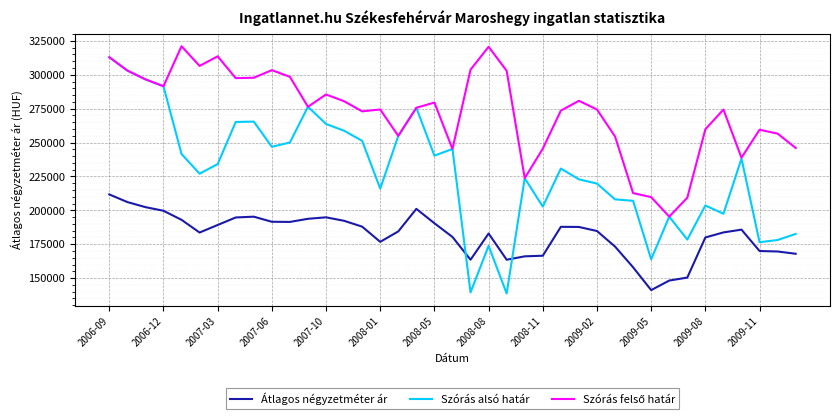

What is the greatest value displayed?

321084